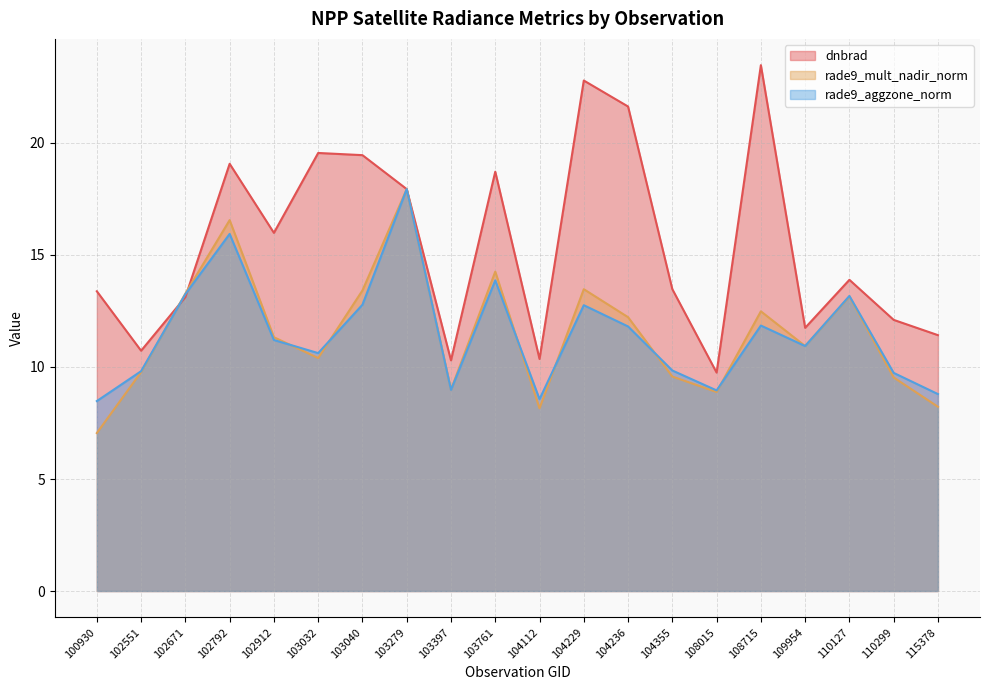

At which category is the sum across all series the highest?

103279